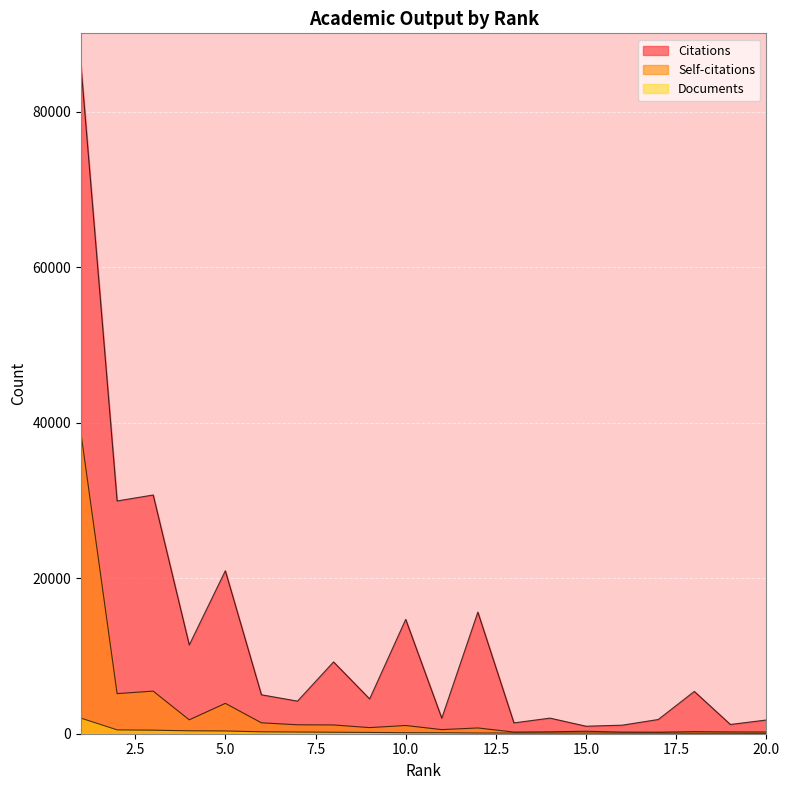

List the series in order of their peak value, lowest first.

Documents, Self-citations, Citations